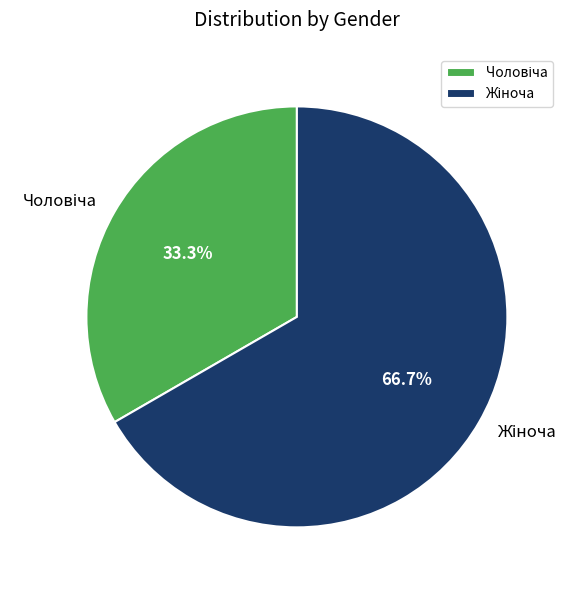

Is it true that Чоловіча is 39% of the pie?

False